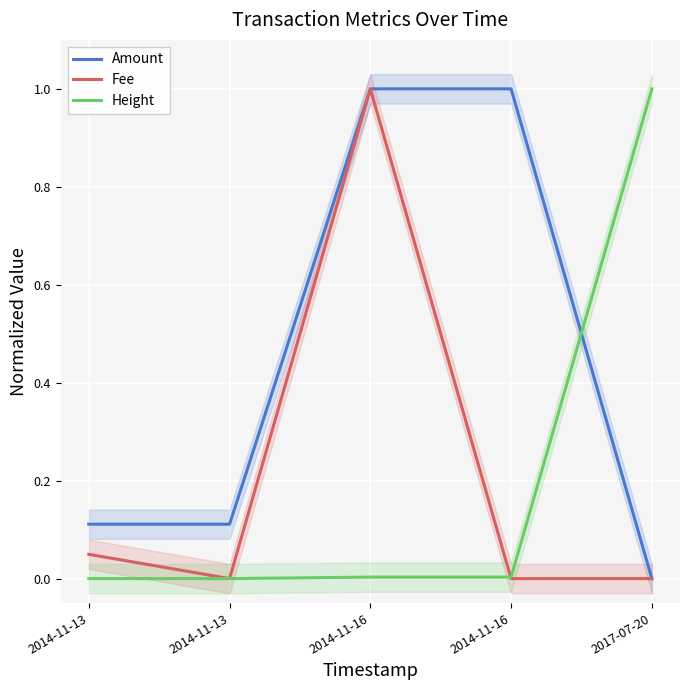

At which category does Fee reach its first local peak?

2014-11-16